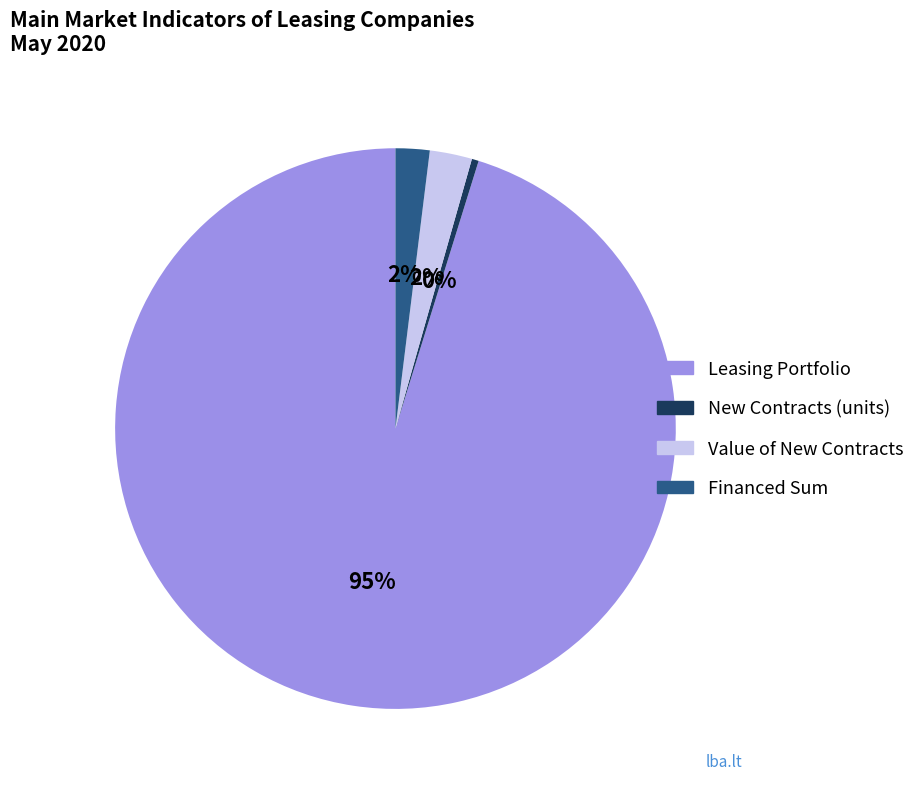

Do Leasing Portfolio and Value of New Contracts together represent more than half of the pie?

Yes